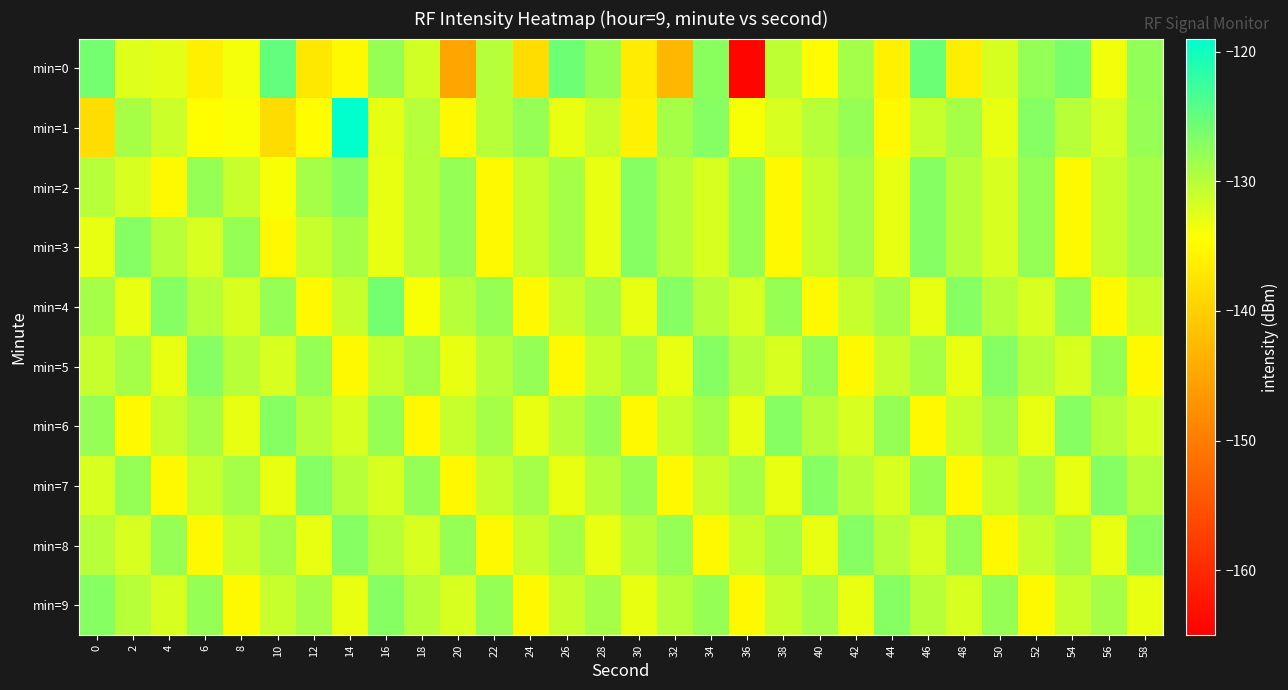

What is the total value across all series at 28?

-1305.2